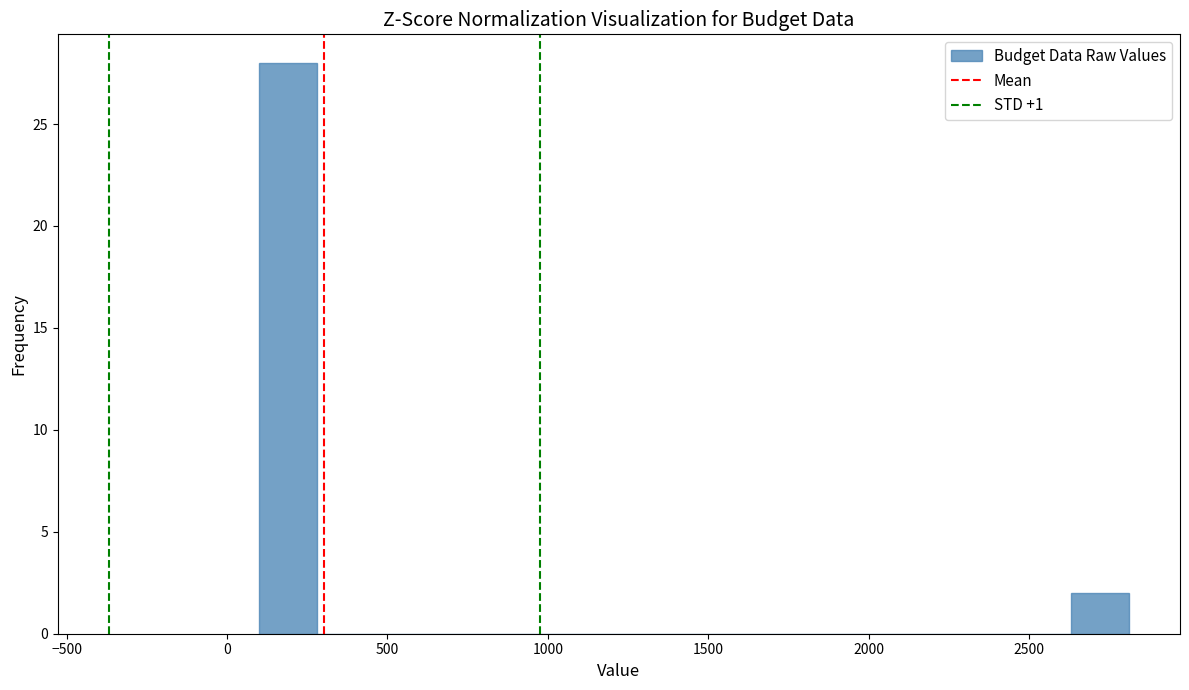

Read against the x-axis, roughly where is the centre of the tallest bar?

200